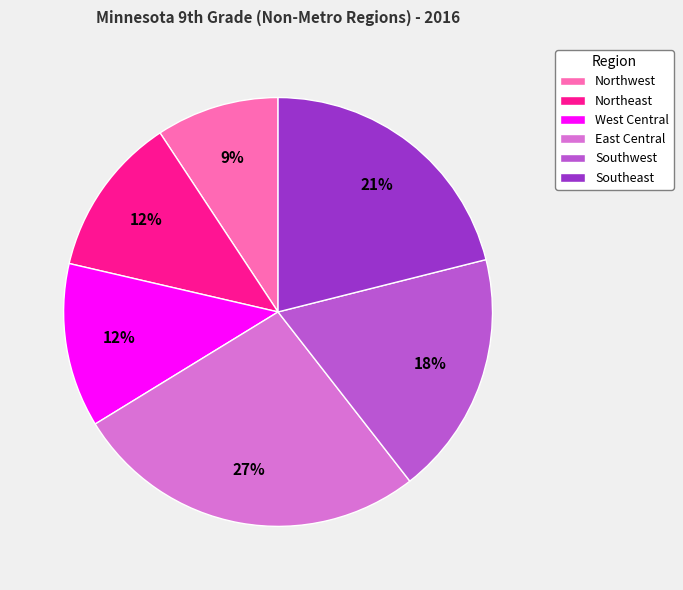

How many segments does this pie chart have?

6